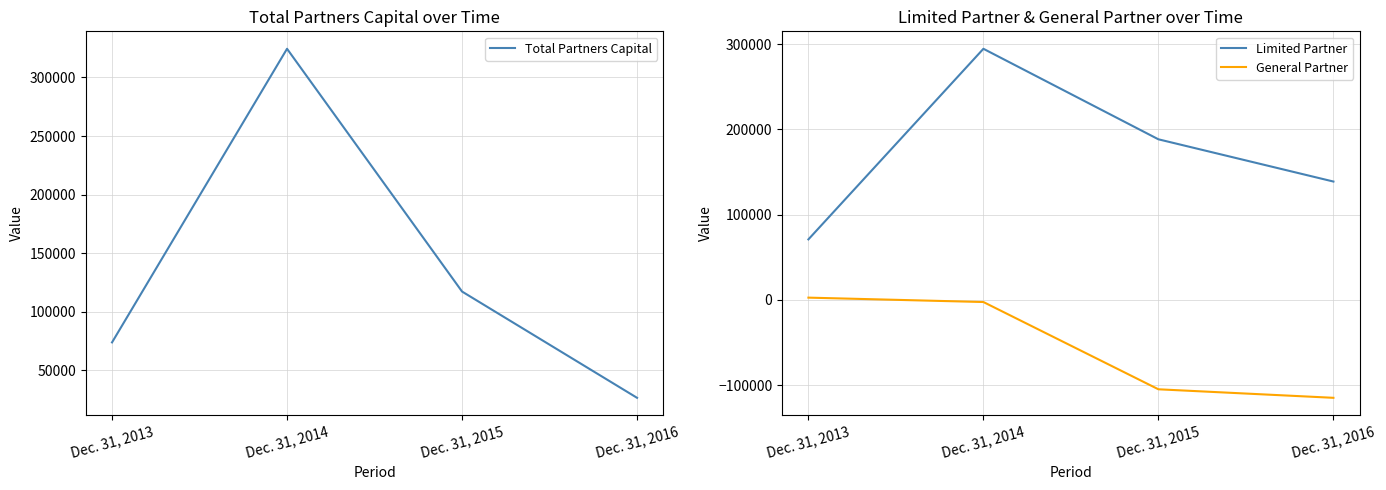

Reading left to right, what are all the values shown in this chart?

Total Partners Capital: Dec. 31, 2013=73839	Dec. 31, 2014=324467	Dec. 31, 2015=117257	Dec. 31, 2016=26542
Limited Partner: Dec. 31, 2013=71039	Dec. 31, 2014=294695	Dec. 31, 2015=188477	Dec. 31, 2016=138916
General Partner: Dec. 31, 2013=2696	Dec. 31, 2014=-2450	Dec. 31, 2015=-104853	Dec. 31, 2016=-114851